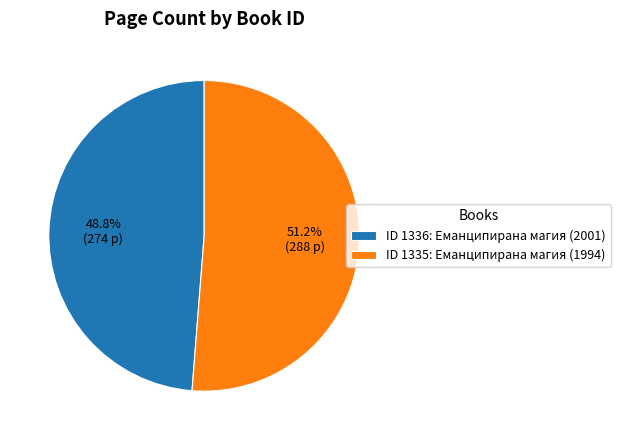

How much of the chart is everything except ID 1336: Еманципирана магия (2001)?

51.2%